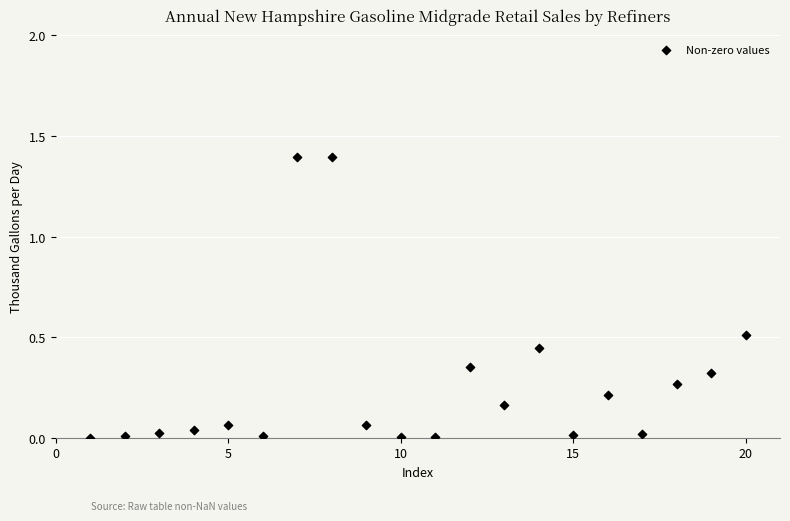

What is the range of Y values (max minus min)?

1.4